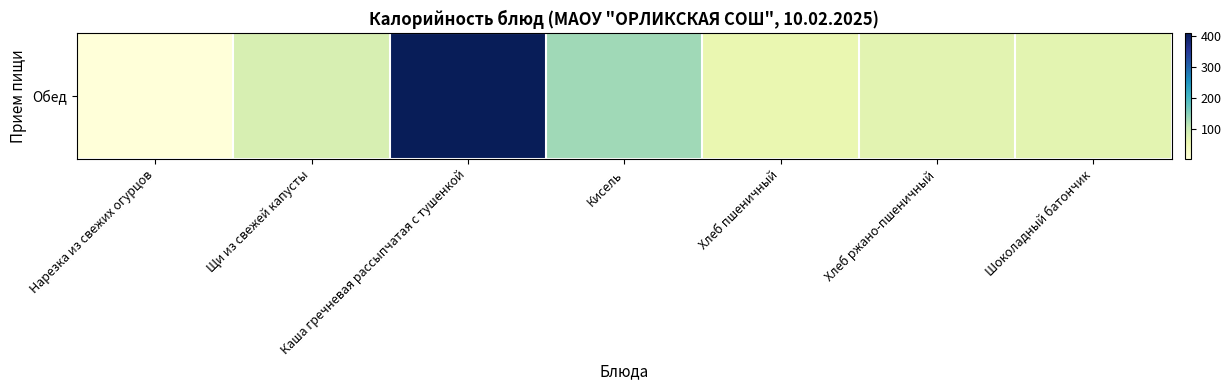

Reading left to right, transcribe all the data shown in this chart.

4	84	407	132	58	69	68